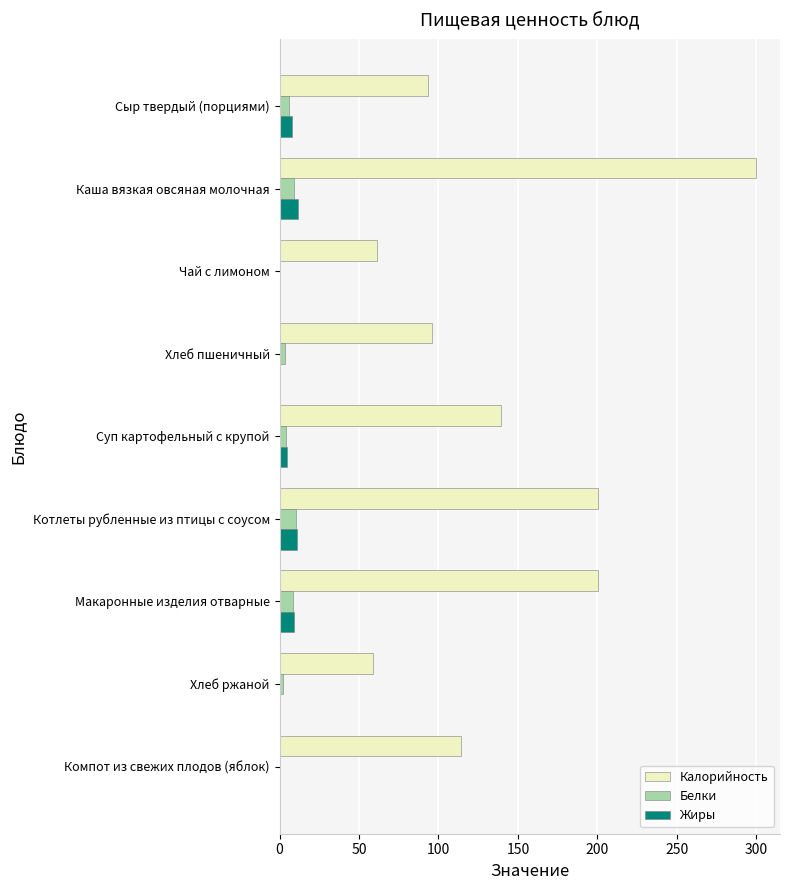

Is it true that Калорийность equals 476.4 at Каша вязкая овсяная молочная?

False